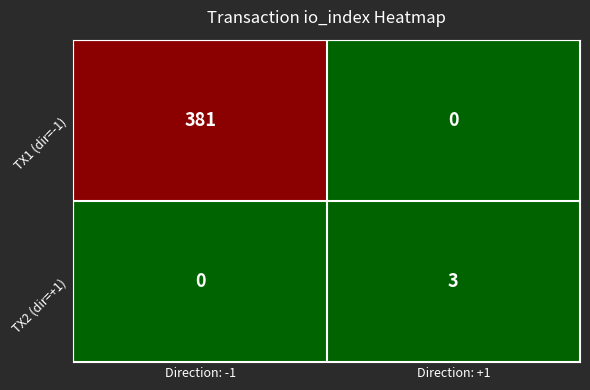

At Direction: +1, list the series in order from smallest to largest.

TX1 (dir=-1), TX2 (dir=+1)